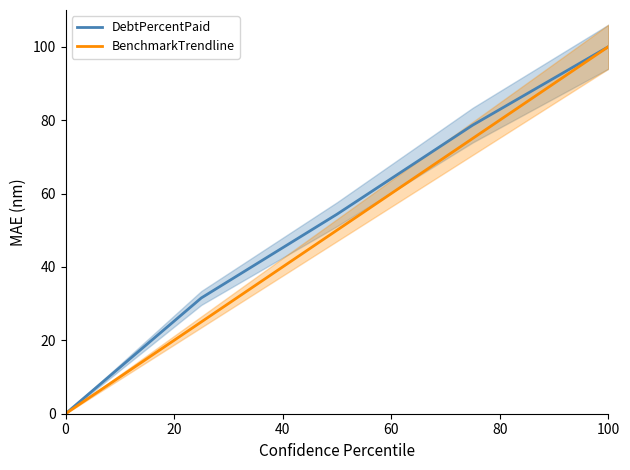

What are all the series names shown in the legend?

DebtPercentPaid, BenchmarkTrendline